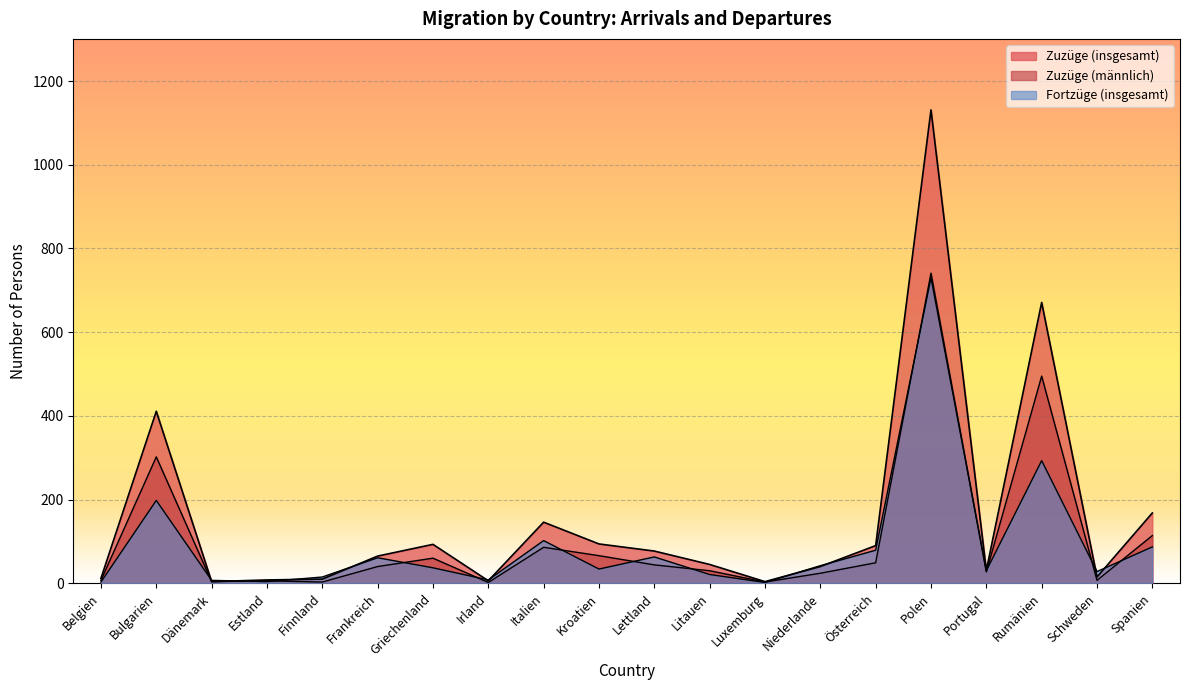

What is the value of the Fortzüge (insgesamt) point at the 10th from the left?

34